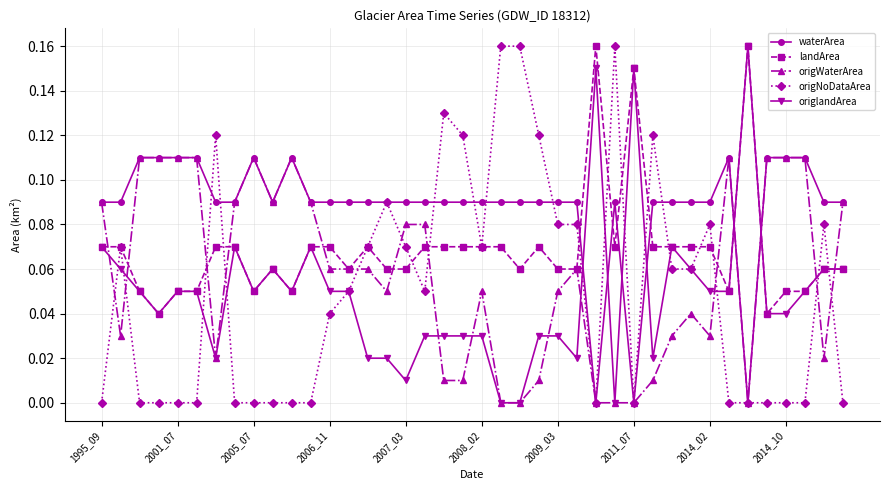

Which series has the largest total across all categories?

waterArea